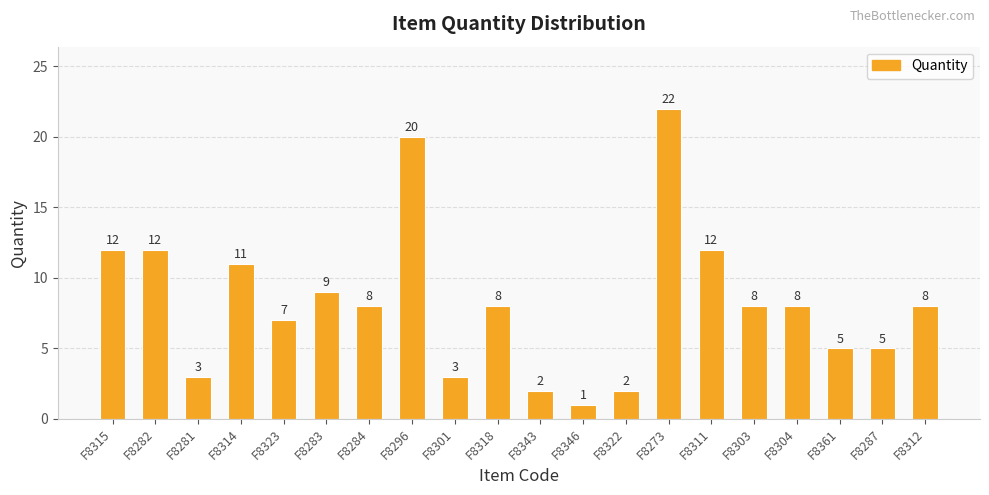

Reading right to left, transcribe all the data shown in this chart.

F8312=8	F8287=5	F8361=5	F8304=8	F8303=8	F8311=12	F8273=22	F8322=2	F8346=1	F8343=2	F8318=8	F8301=3	F8296=20	F8284=8	F8283=9	F8323=7	F8314=11	F8281=3	F8282=12	F8315=12